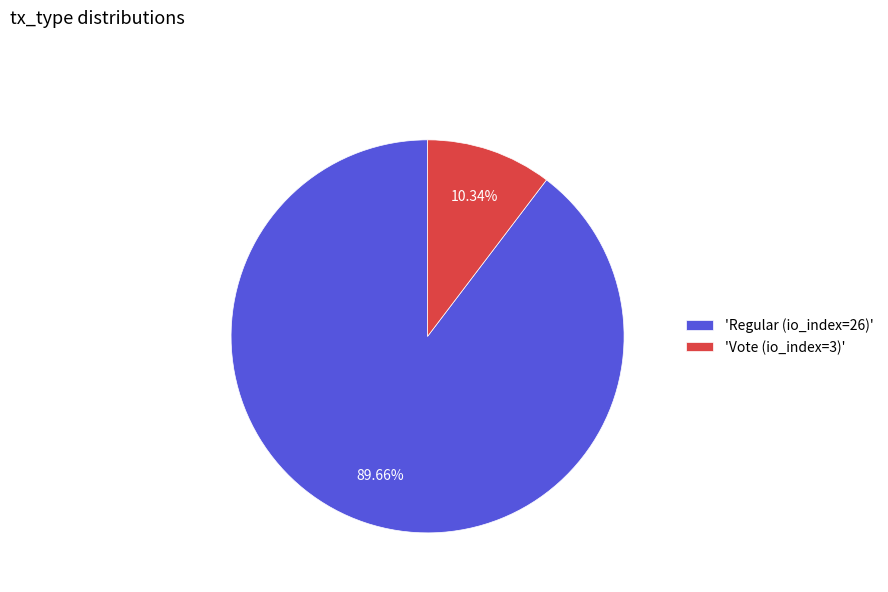

Does 'Vote (io_index=3)' account for over 50% of the chart?

No